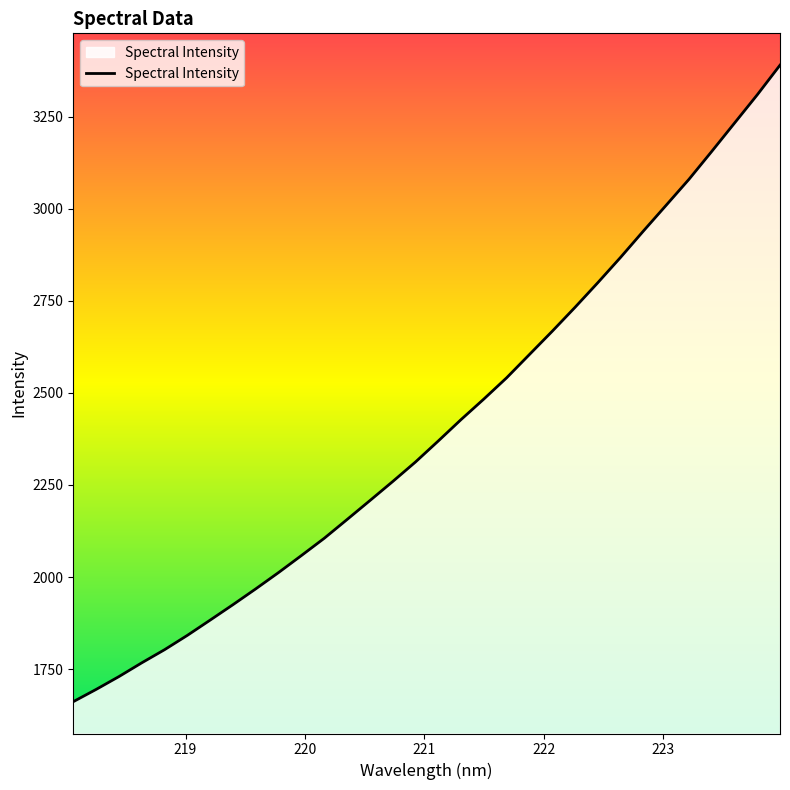

What is the smallest value displayed?

1661.8